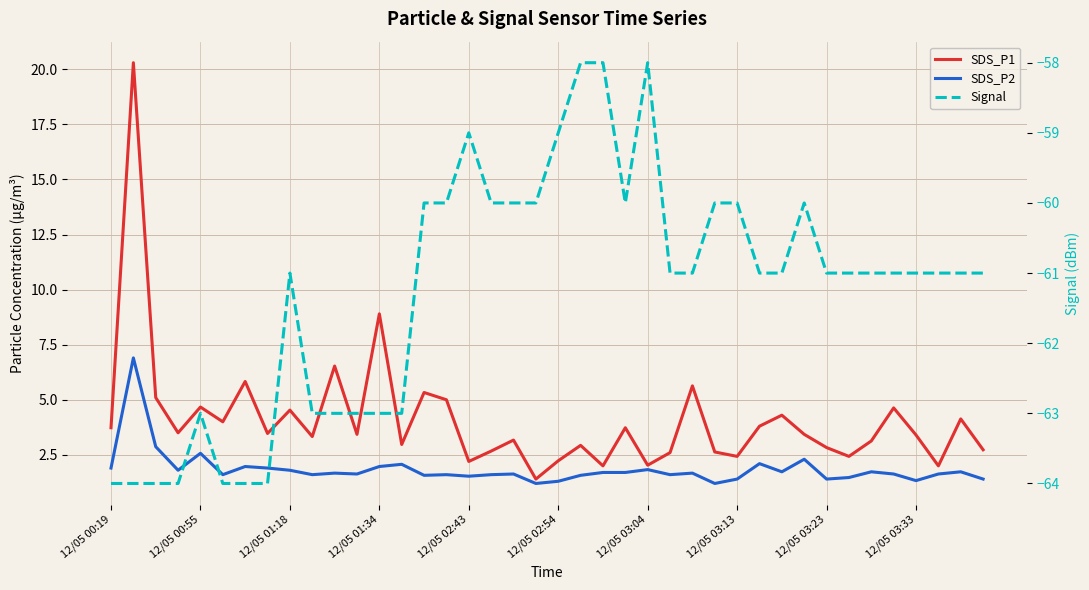

What is the value of the SDS_P1 point at the 18th from the left?

2.7